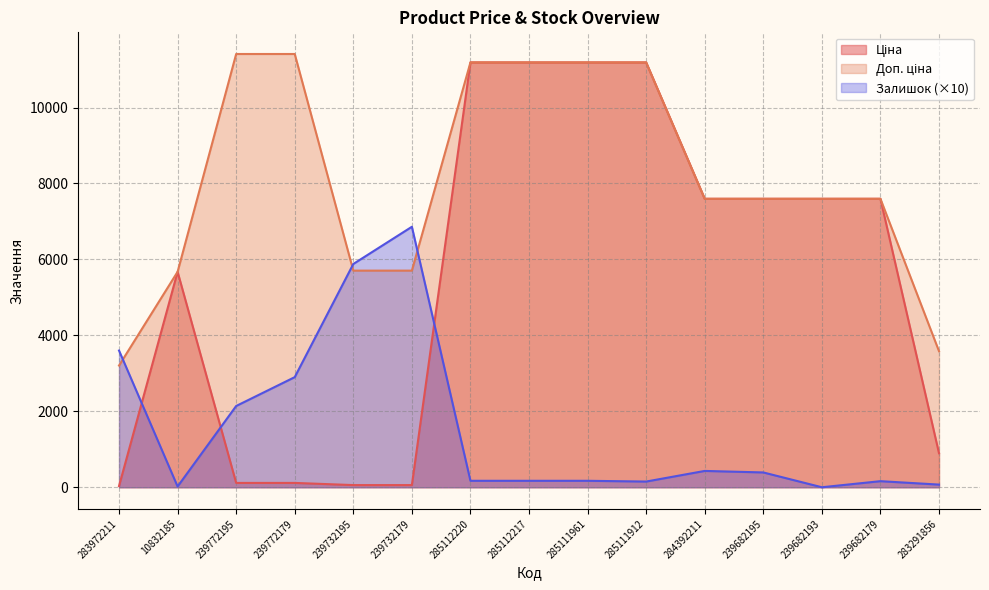

How many values in the Ціна series are below 7596?

7